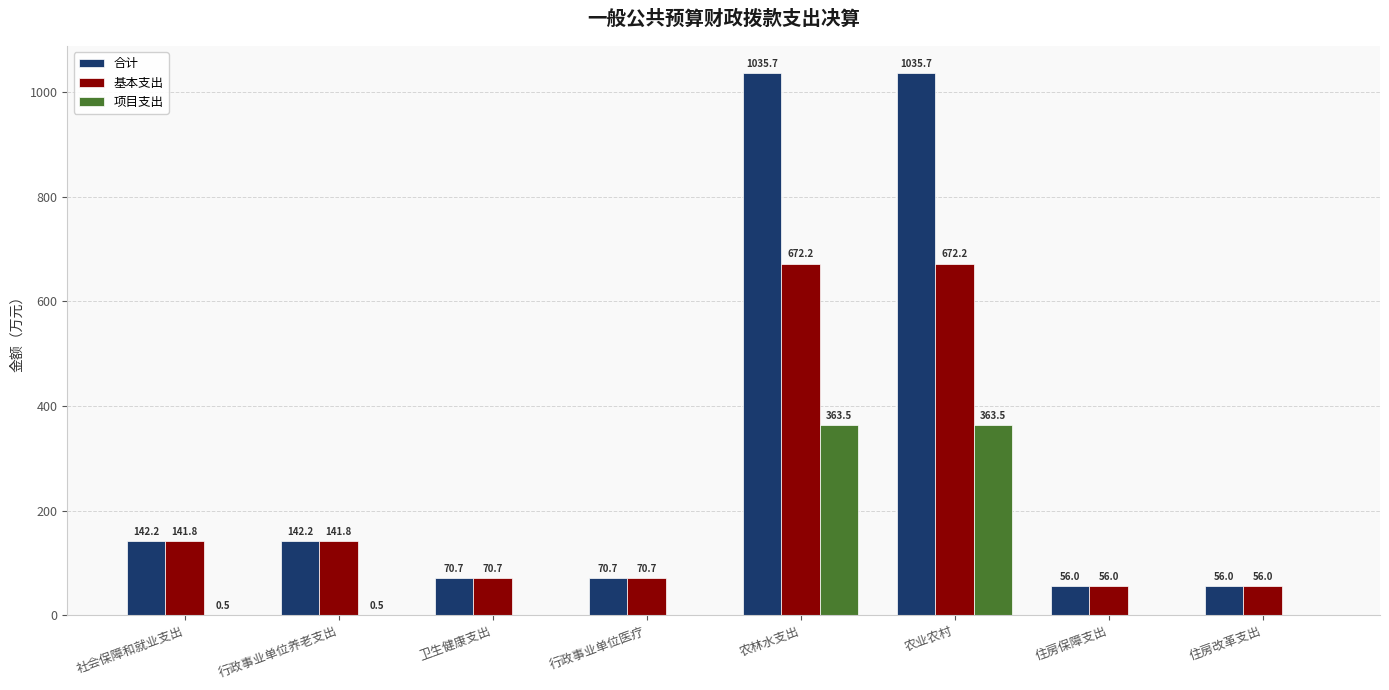

Which series changed the most between 行政事业单位医疗 and 农业农村?

合计